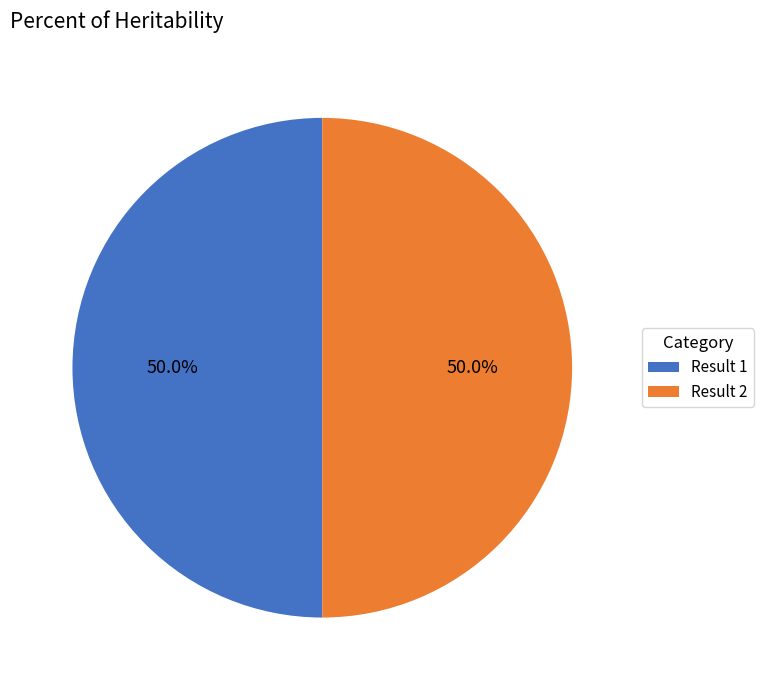

Approximately how many times larger is the value at Result 1 compared to Result 2?

1.0